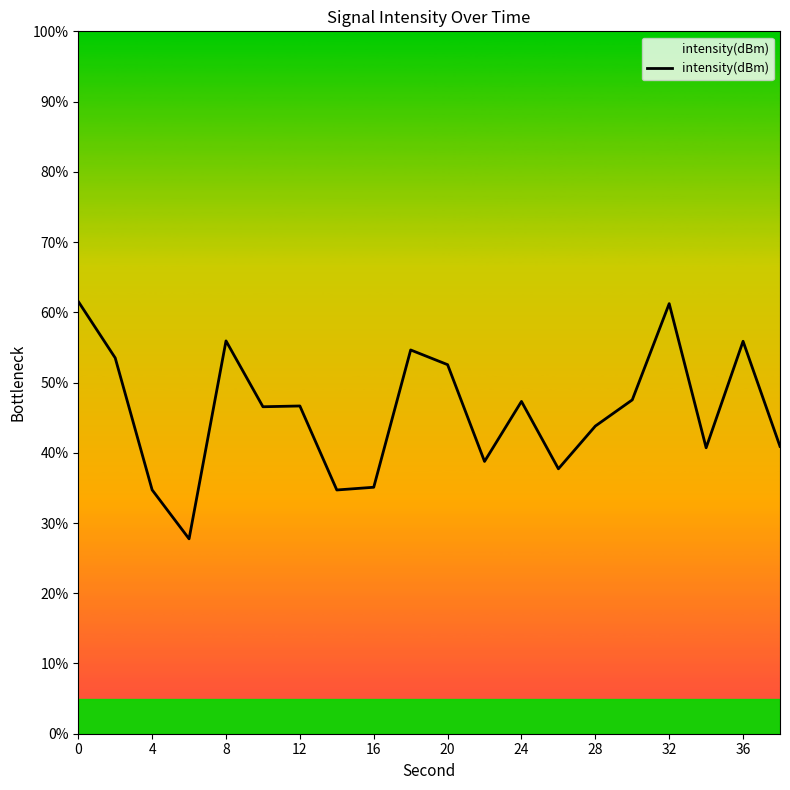

What is the maximum value shown in the chart?

61.5